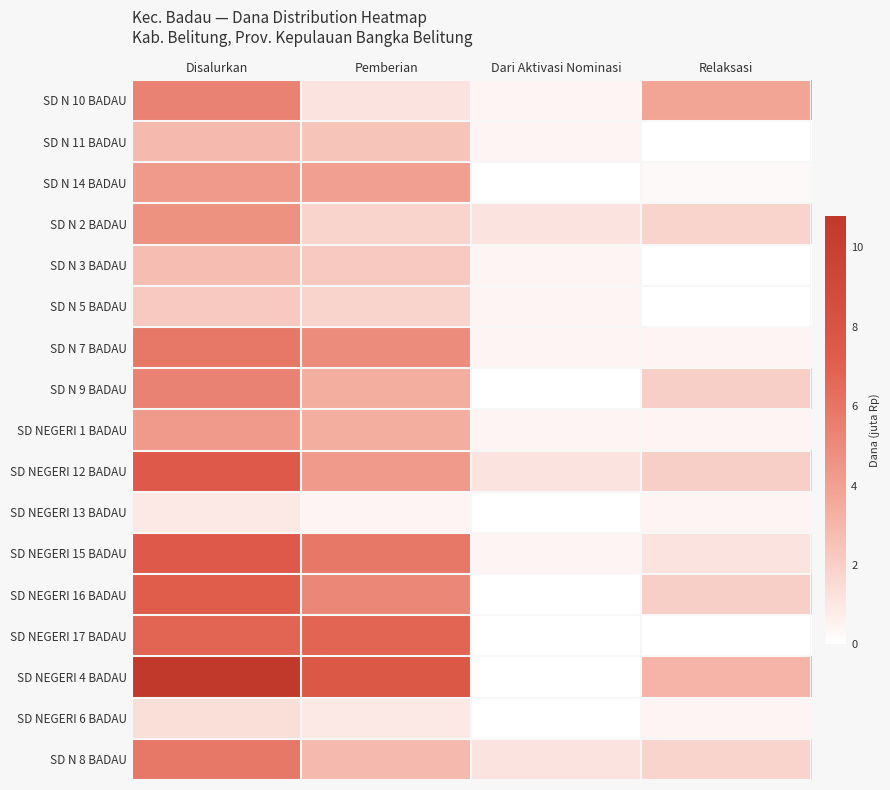

What is the spread (max minus min) of values at Pemberian?

7.2